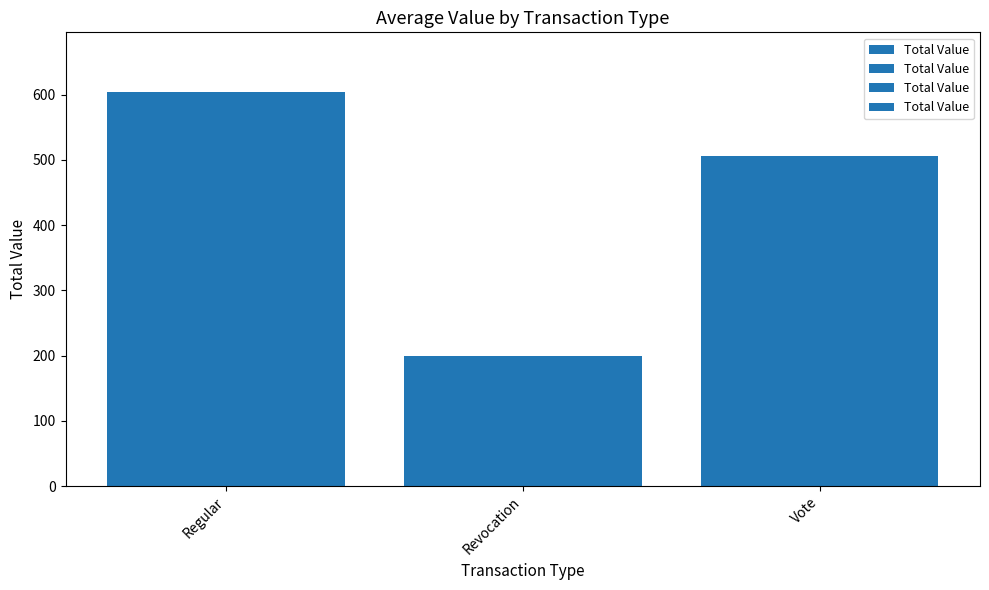

What is the value of the 1st bar from the left?

605.0